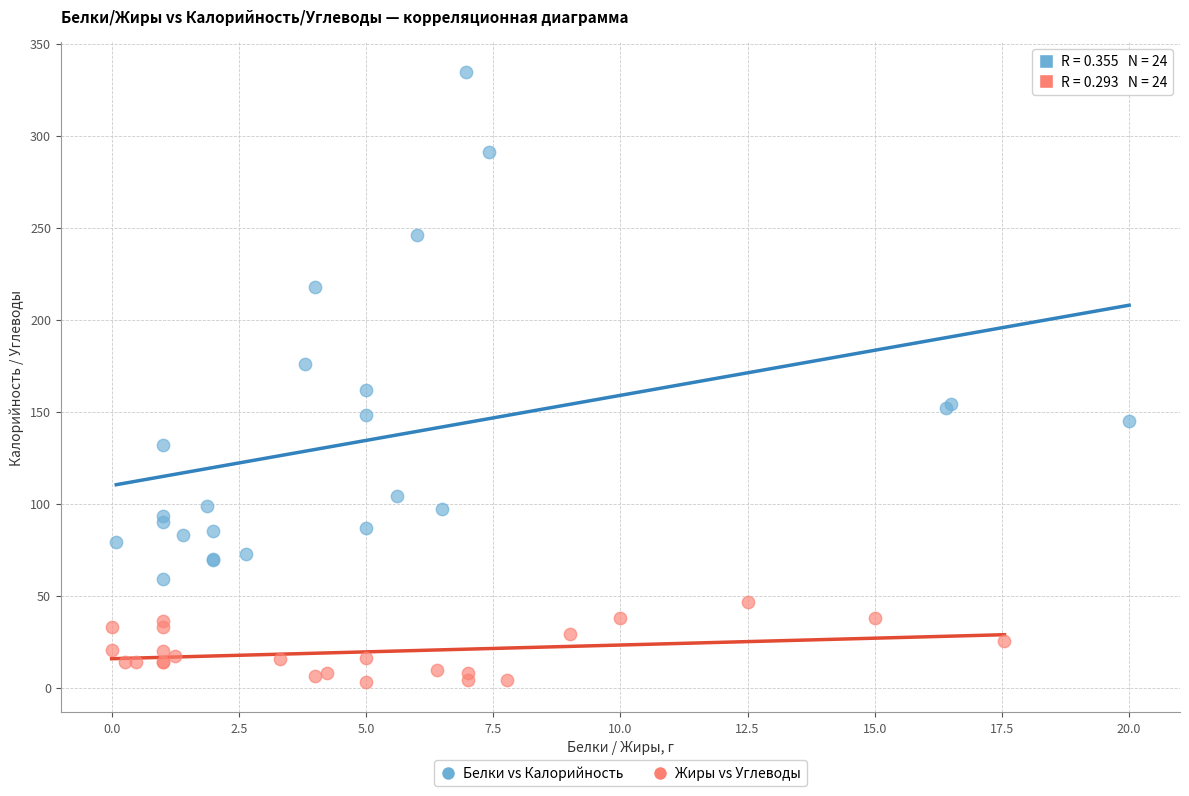

Which series reaches the minimum Y coordinate?

Жиры vs Углеводы